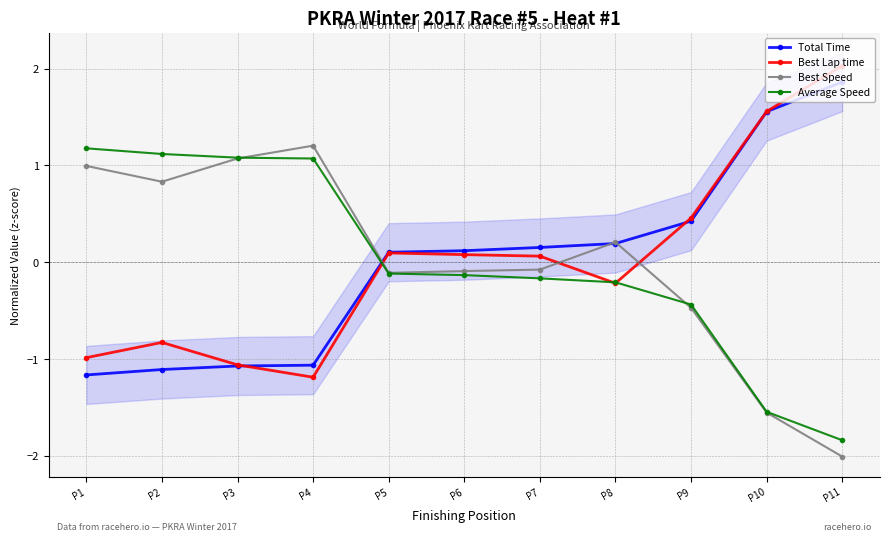

At which category is the sum across all series the highest?

P11